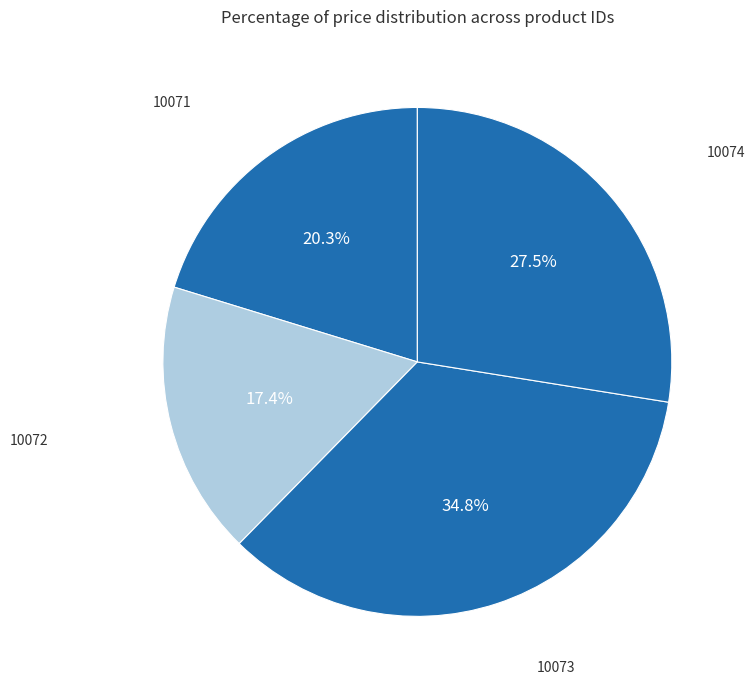

Which slice is the smallest?

10072